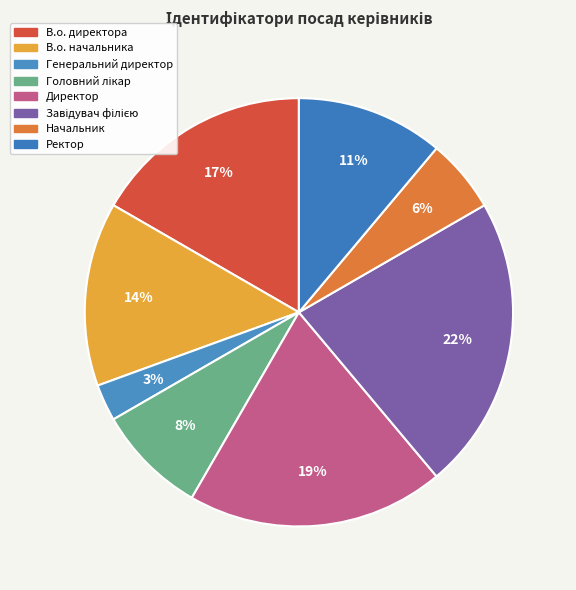

Rank the categories by value from lowest to highest.

Генеральний директор, Начальник, Головний лікар, Ректор, В.о. начальника, В.о. директора, Директор, Завідувач філією